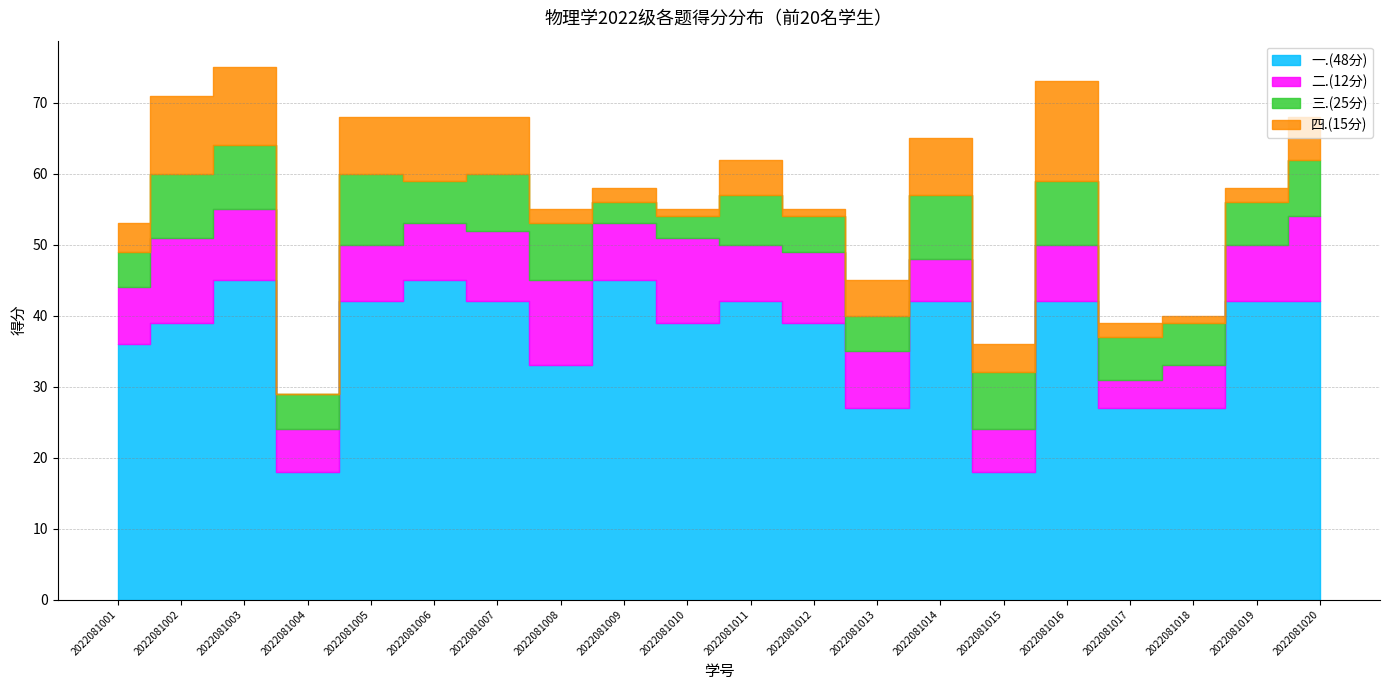

List the labels in order of 三.(25分) value, largest first.

2022081005, 2022081002, 2022081003, 2022081014, 2022081016, 2022081007, 2022081008, 2022081015, 2022081020, 2022081011, 2022081006, 2022081017, 2022081018, 2022081019, 2022081001, 2022081004, 2022081012, 2022081013, 2022081009, 2022081010